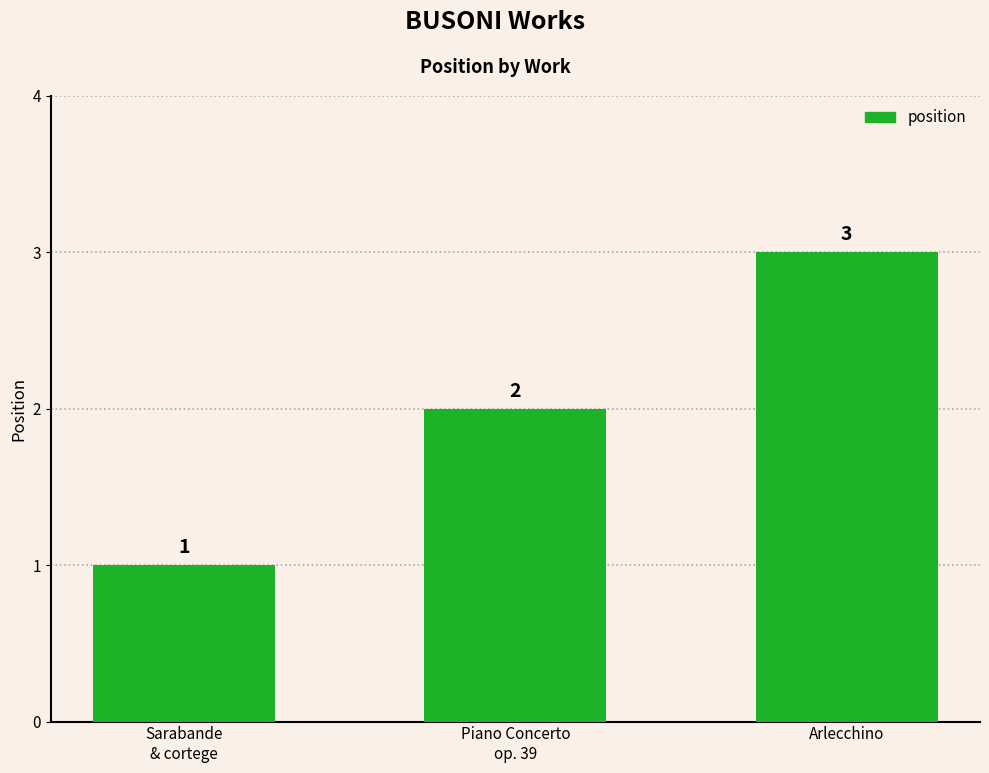

Which label corresponds to the smallest value in the chart?

Sarabande
& cortege